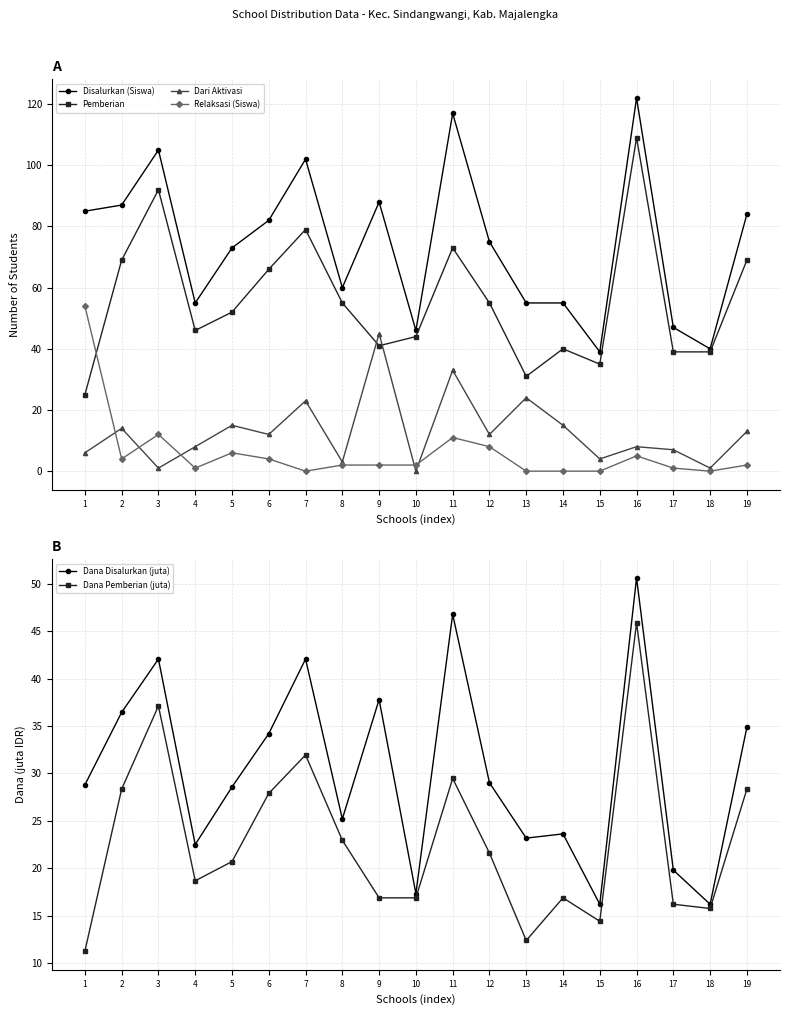

How many data points in Pemberian are above 52?

9